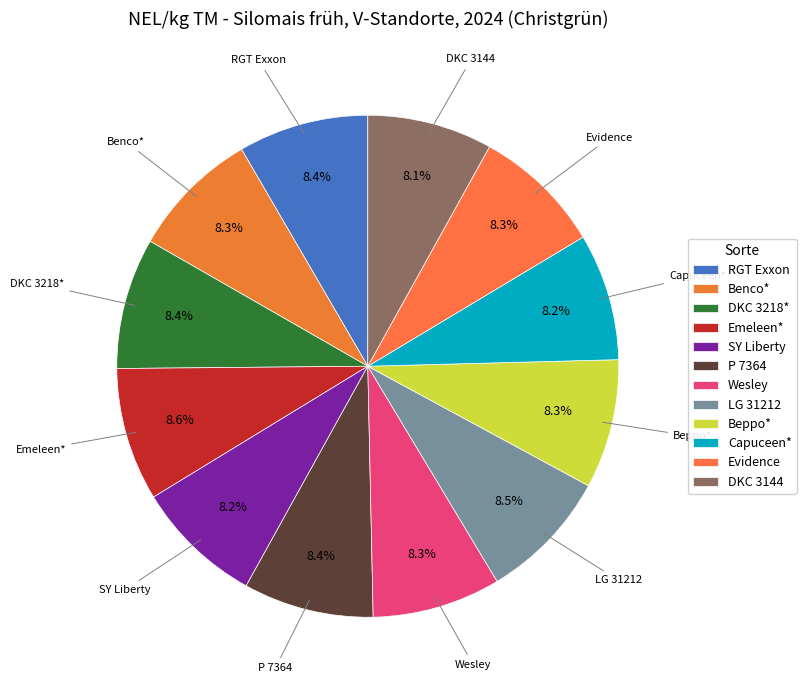

To the nearest percent, what is the average slice percentage?

8%